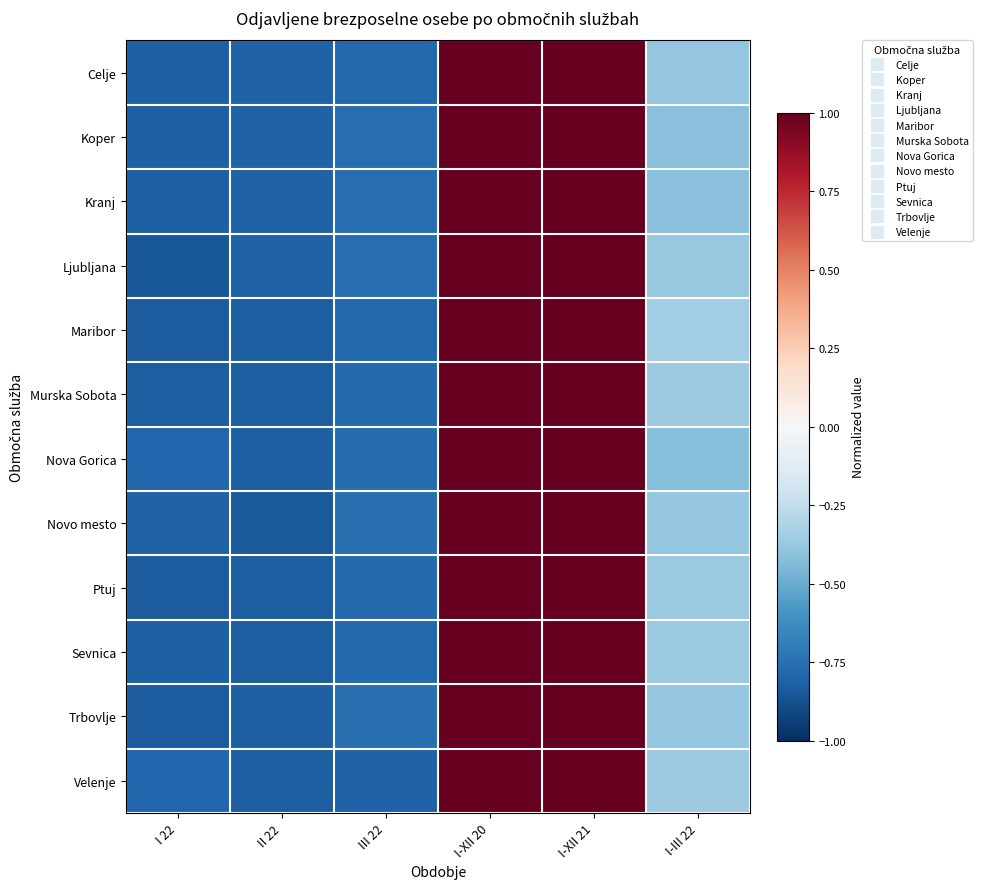

Reading left to right, list all the values displayed in this chart.

Celje: I 22=-0.8	II 22=-0.8	III 22=-0.8	I-XII 20=1.0	I-XII 21=1.0	I-III 22=-0.4
Koper: I 22=-0.8	II 22=-0.8	III 22=-0.8	I-XII 20=1.0	I-XII 21=1.0	I-III 22=-0.4
Kranj: I 22=-0.8	II 22=-0.8	III 22=-0.8	I-XII 20=1.0	I-XII 21=1.0	I-III 22=-0.4
Ljubljana: I 22=-0.8	II 22=-0.8	III 22=-0.8	I-XII 20=1.0	I-XII 21=1.0	I-III 22=-0.4
Maribor: I 22=-0.8	II 22=-0.8	III 22=-0.8	I-XII 20=1.0	I-XII 21=1.0	I-III 22=-0.3
Murska Sobota: I 22=-0.8	II 22=-0.8	III 22=-0.8	I-XII 20=1.0	I-XII 21=1.0	I-III 22=-0.4
Nova Gorica: I 22=-0.8	II 22=-0.8	III 22=-0.8	I-XII 20=1.0	I-XII 21=1.0	I-III 22=-0.4
Novo mesto: I 22=-0.8	II 22=-0.8	III 22=-0.8	I-XII 20=1.0	I-XII 21=1.0	I-III 22=-0.4
Ptuj: I 22=-0.8	II 22=-0.8	III 22=-0.8	I-XII 20=1.0	I-XII 21=1.0	I-III 22=-0.4
Sevnica: I 22=-0.8	II 22=-0.8	III 22=-0.8	I-XII 20=1.0	I-XII 21=1.0	I-III 22=-0.4
Trbovlje: I 22=-0.8	II 22=-0.8	III 22=-0.8	I-XII 20=1.0	I-XII 21=1.0	I-III 22=-0.4
Velenje: I 22=-0.8	II 22=-0.8	III 22=-0.8	I-XII 20=1.0	I-XII 21=1.0	I-III 22=-0.4